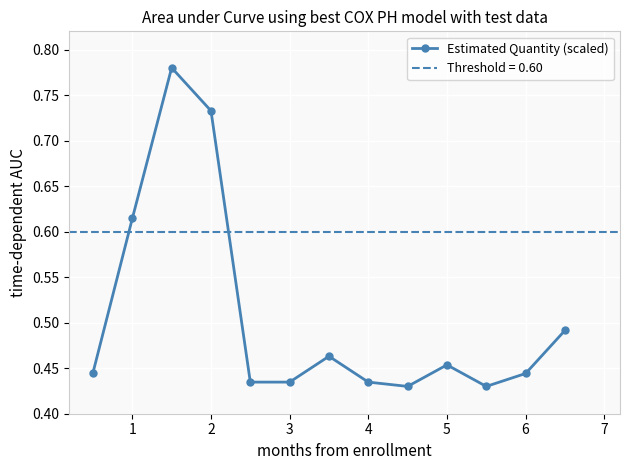

How many Estimated Quantity (scaled) values are between 0 and 1?

13